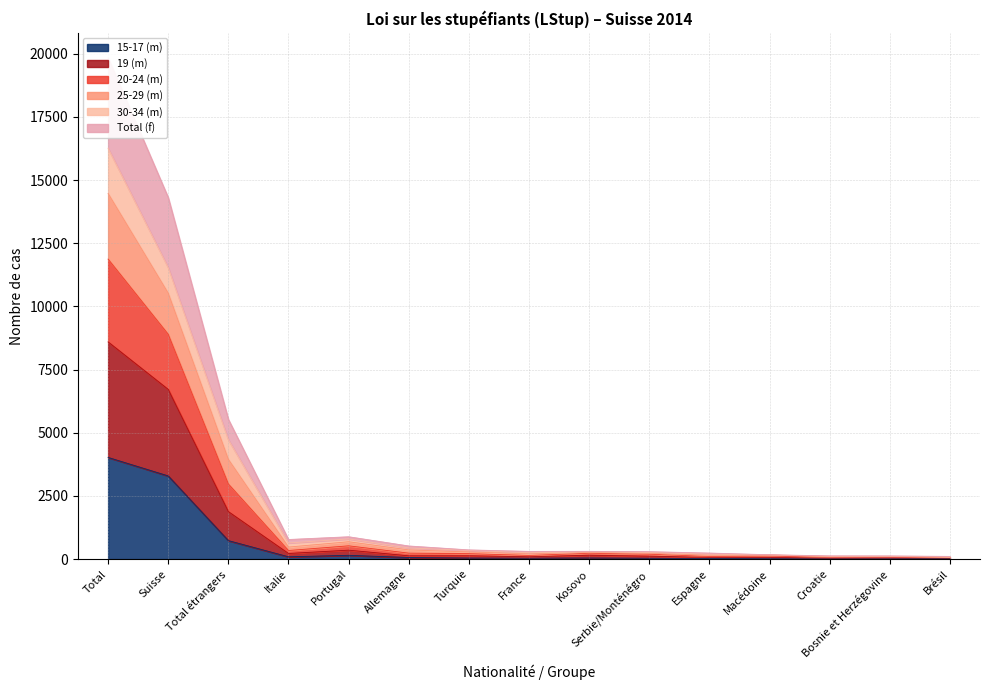

What is the minimum value shown in the chart?

15